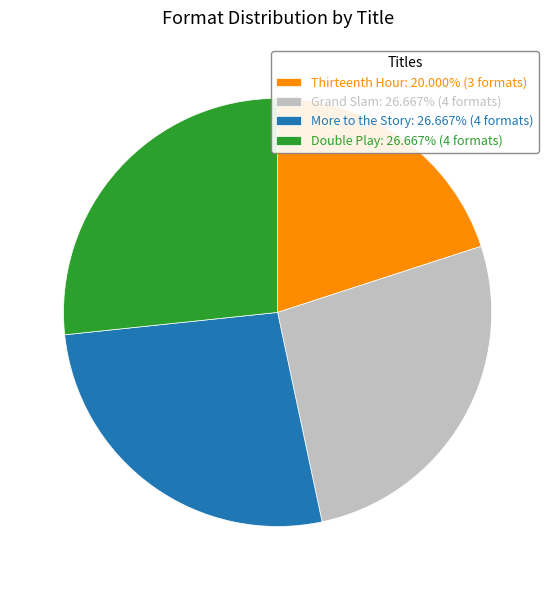

Combined, do Double Play: 26.667% (4 formats) and Grand Slam: 26.667% (4 formats) account for over 50%?

Yes